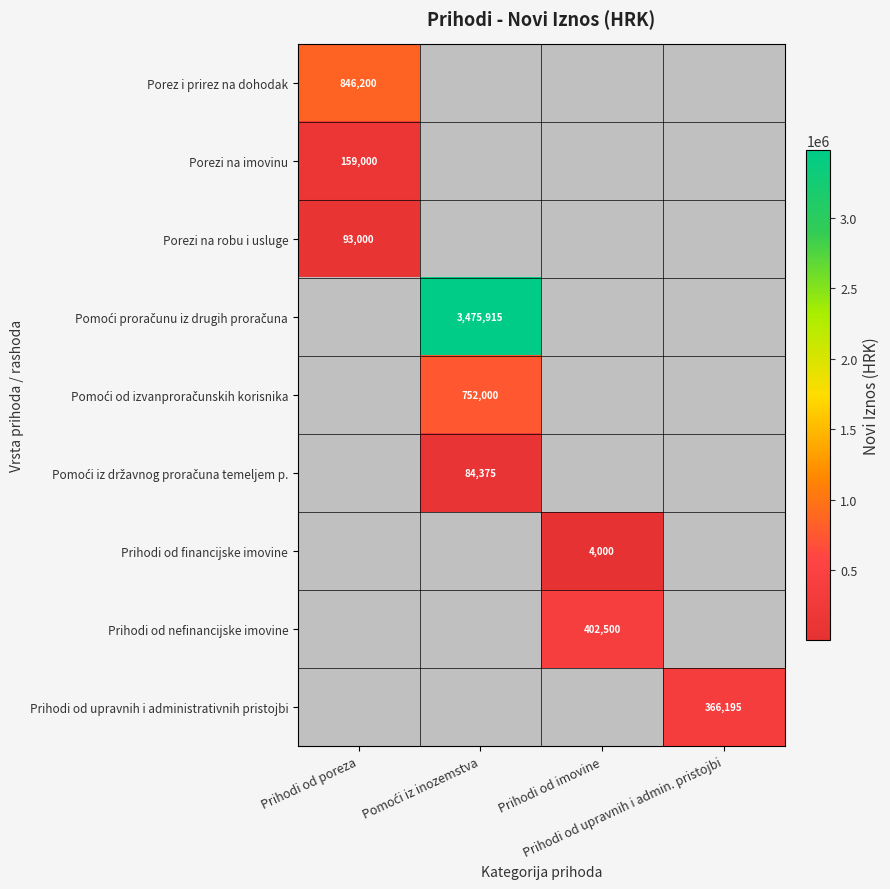

Is the value of Prihodi od nefinancijske imovine at Prihodi od imovine greater than the value of Pomoći proračunu iz drugih proračuna at Prihodi od poreza?

No